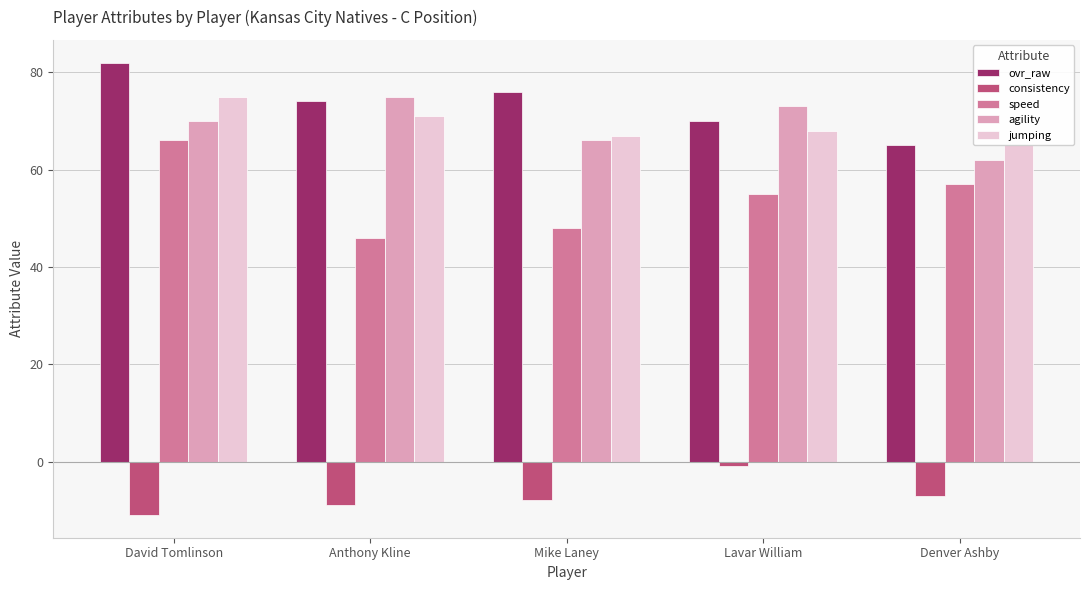

At which category is the sum across all series the highest?

David Tomlinson